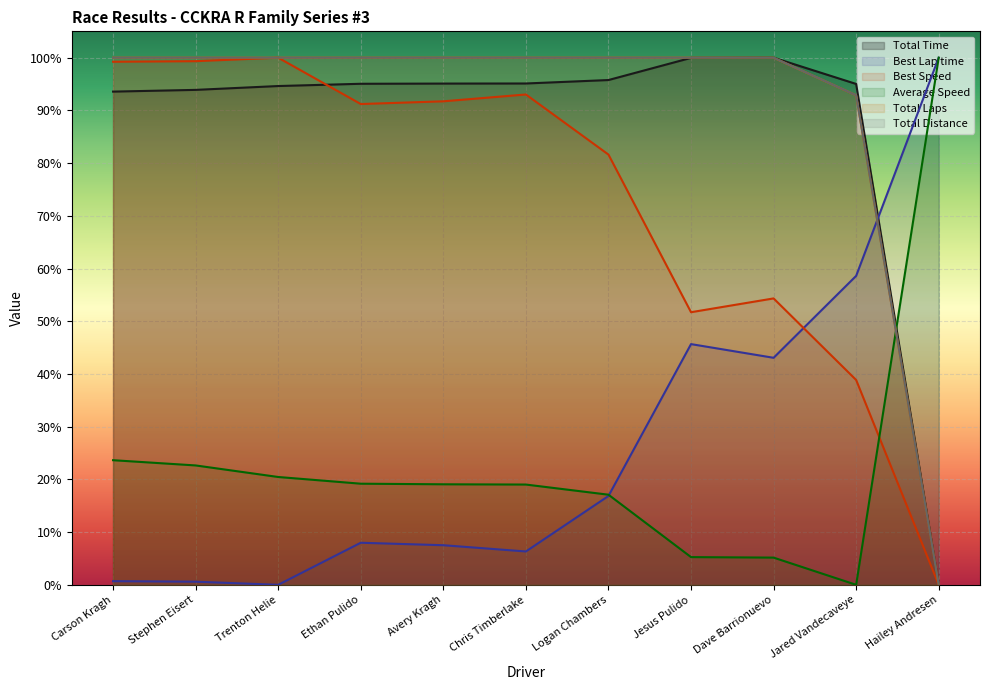

What is the total value across all series at Stephen Eisert?

4.2